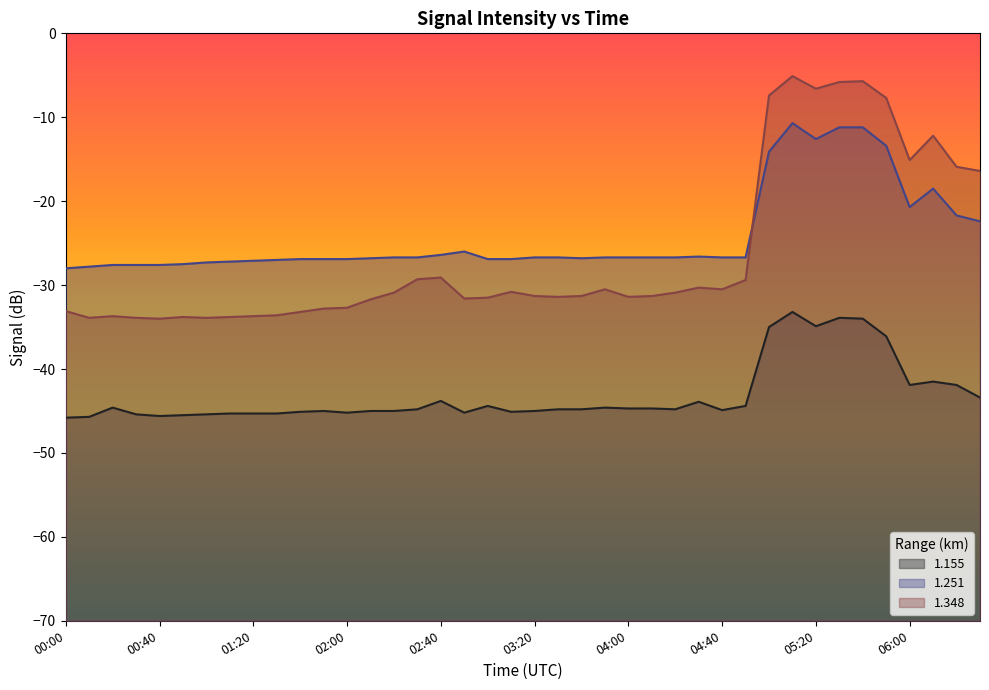

What is the difference between the 1.348 values at 03:00 and 03:50?

1.0